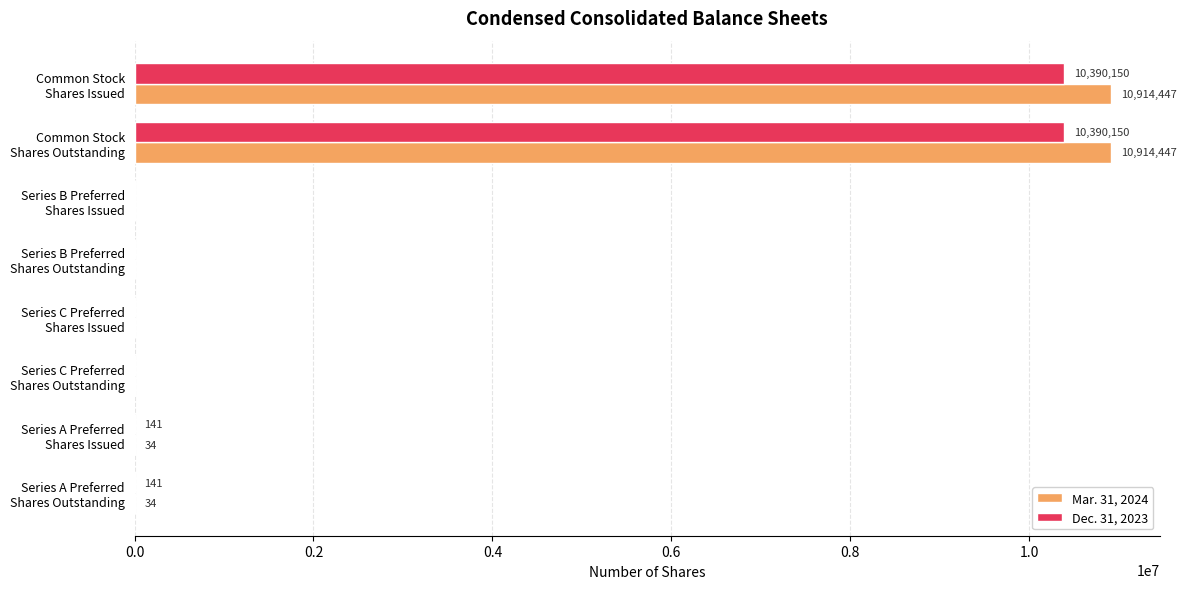

What is the highest value of the Mar. 31, 2024 series?

10914447